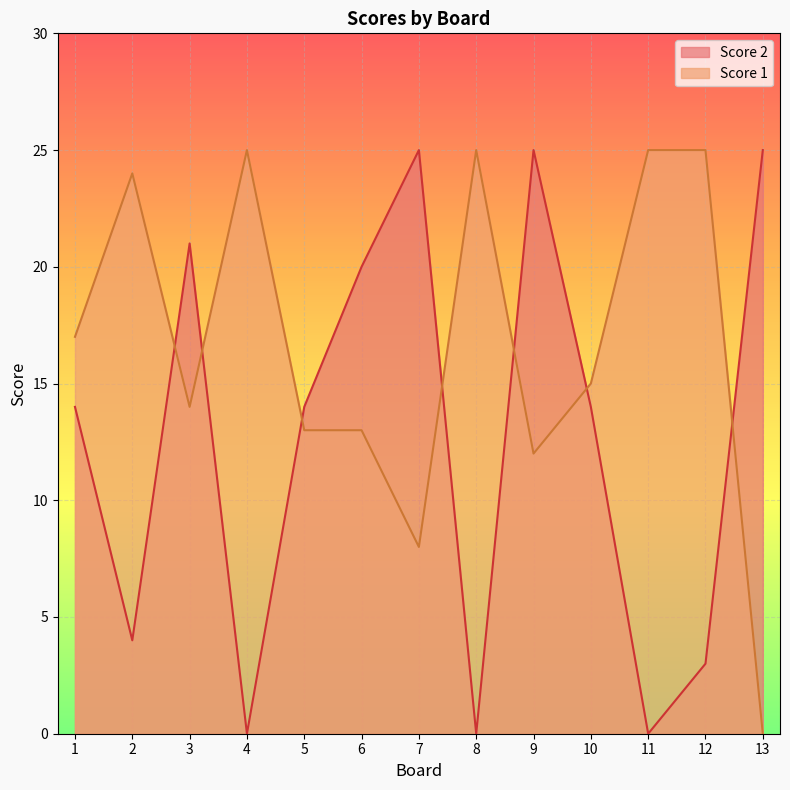

At which label does Score 1 reach its peak?

7